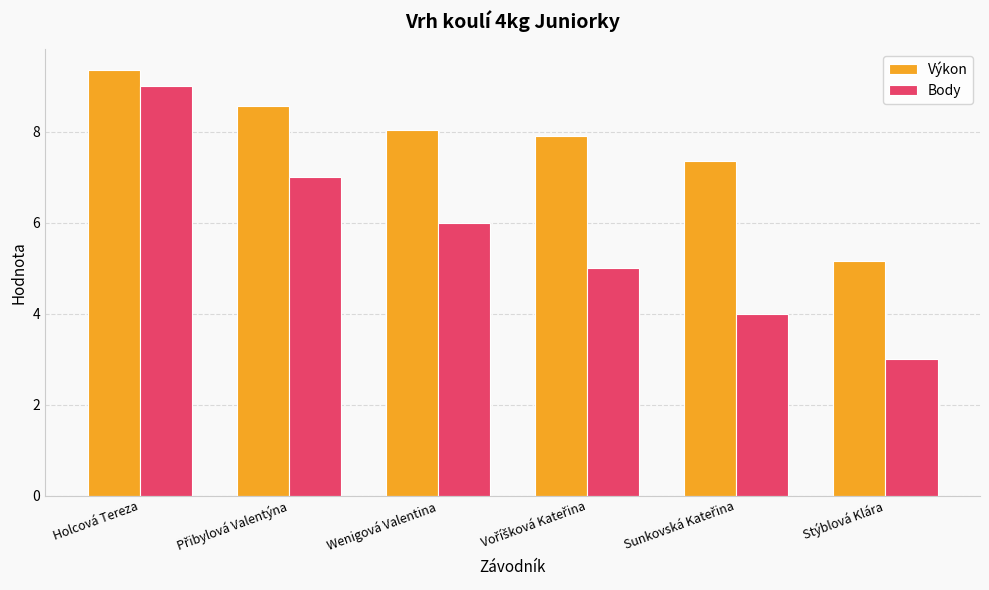

What are all the series names shown in the legend?

Výkon, Body